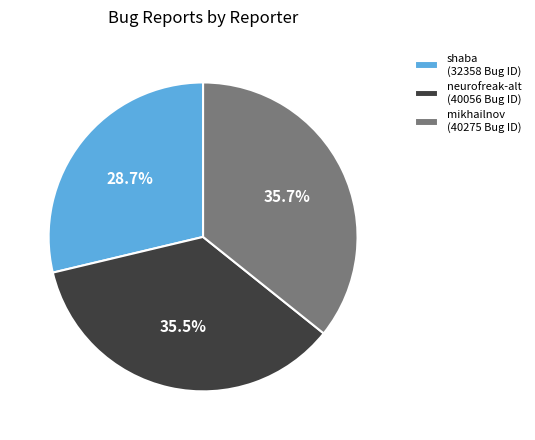

The neurofreak-alt slice represents 28% of the pie. True or false?

False